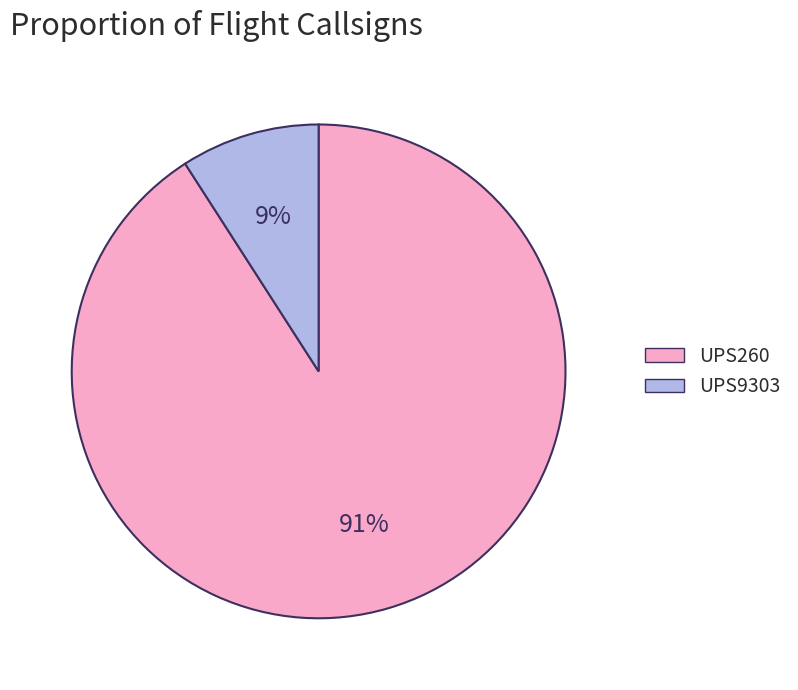

Which has a higher value, UPS260 or UPS9303?

UPS260